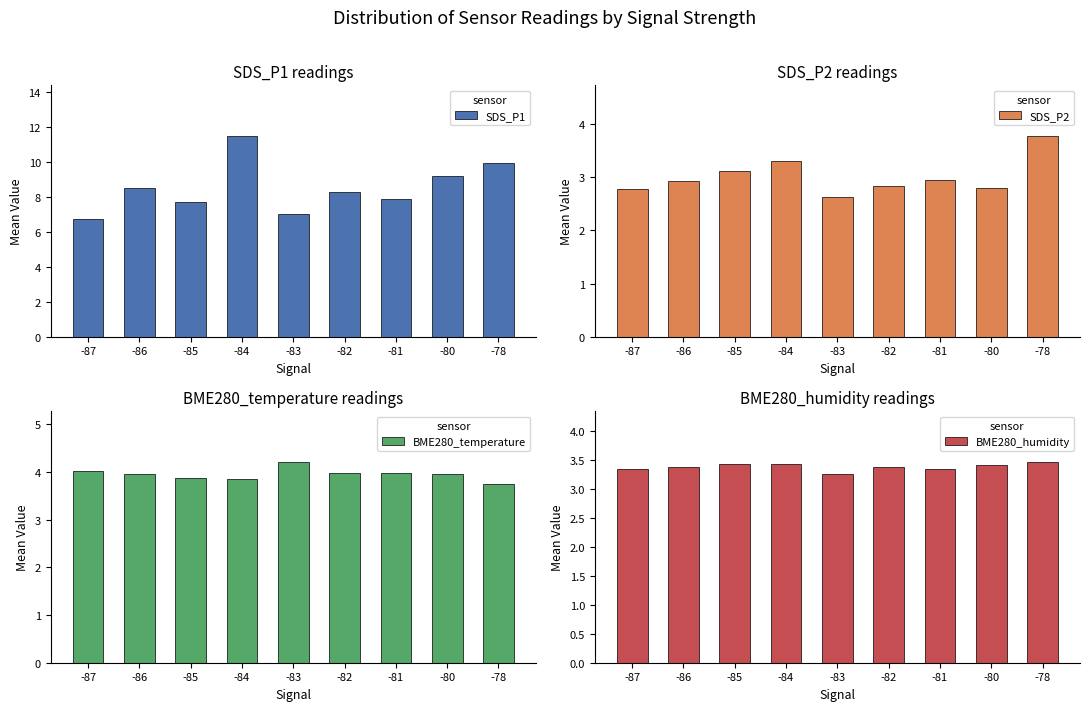

True or false: BME280_humidity has a value of 3.4 at -82.

True